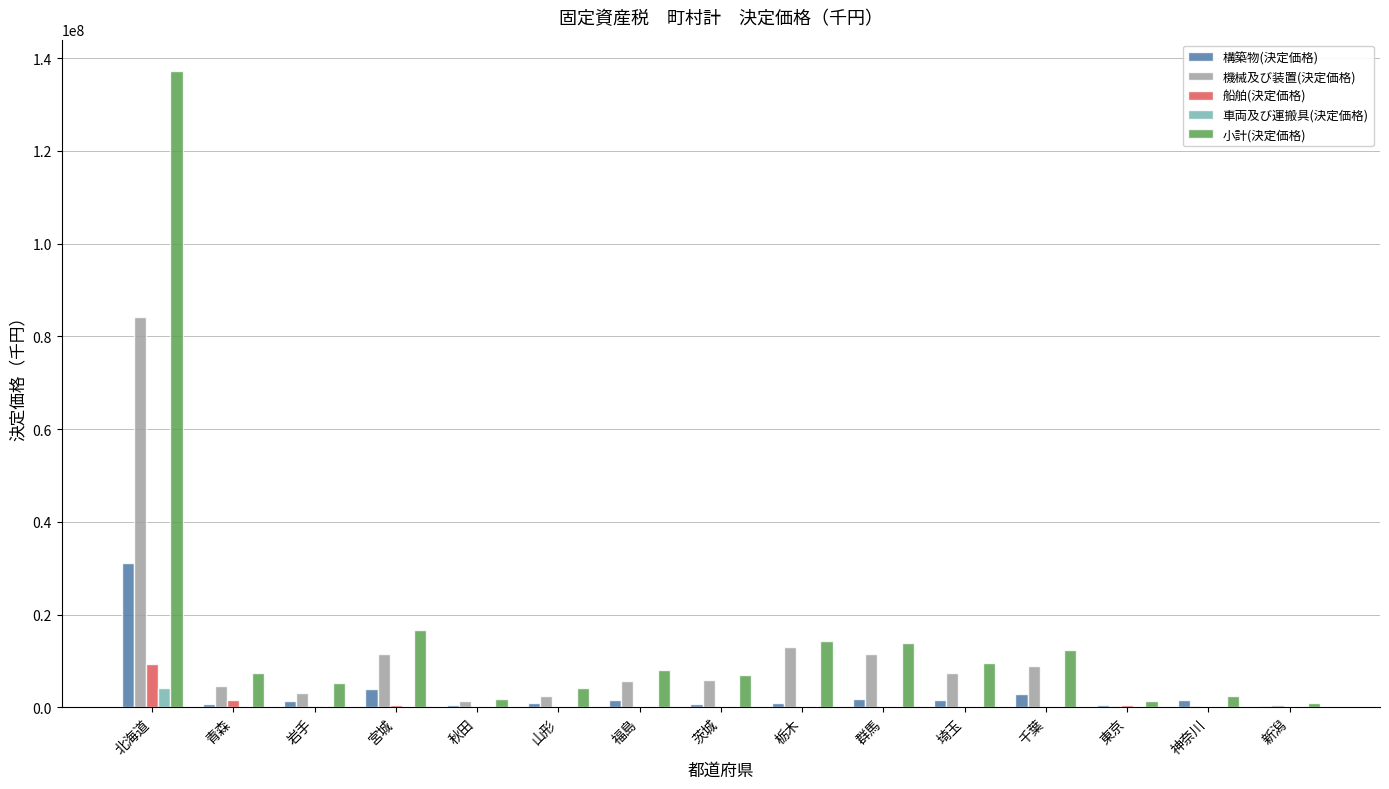

What is the maximum value for 構築物(決定価格)?

31224098